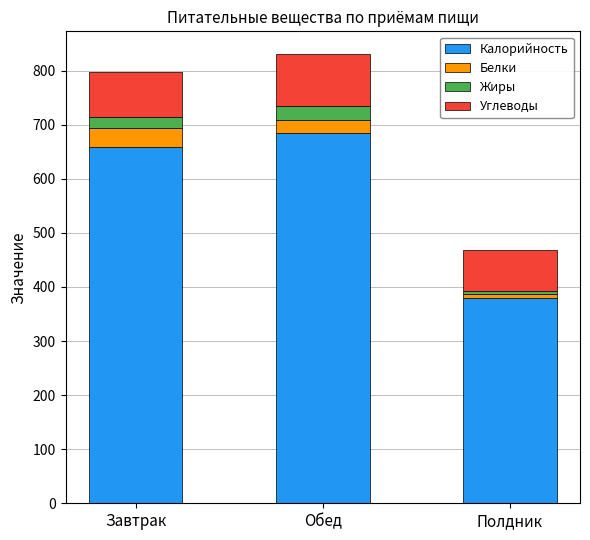

At which category is the sum across all series the highest?

Обед